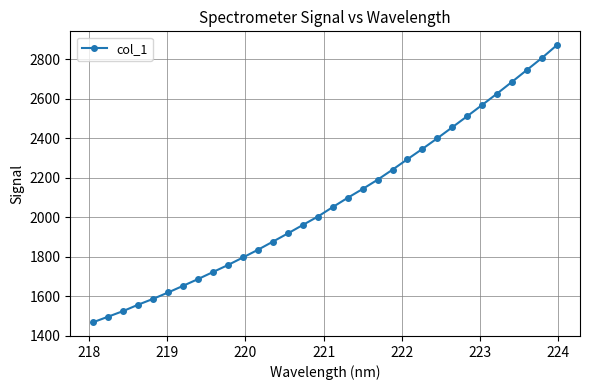

True or false: the data has more than 2 interior local peaks.

False